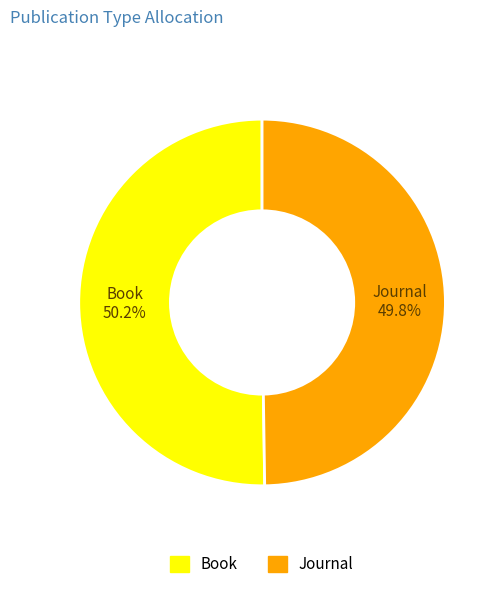

Is there any slice that represents more than half of the pie?

Yes